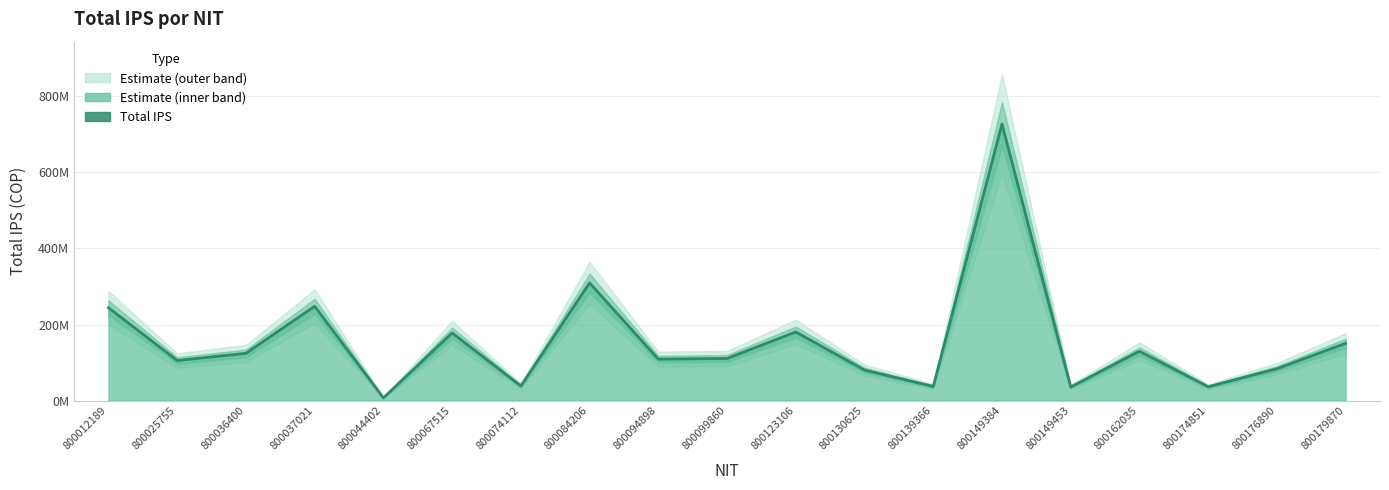

What is the value of the 3rd point from the left?

124272546